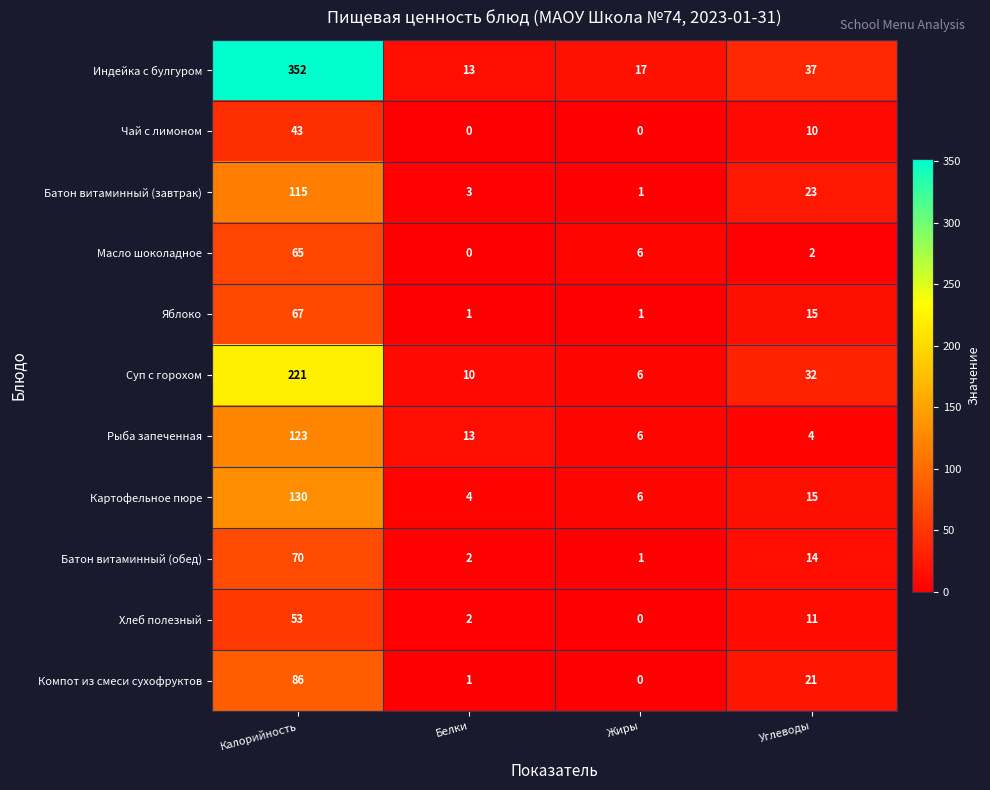

At how many categories does at least one series exceed 341?

1